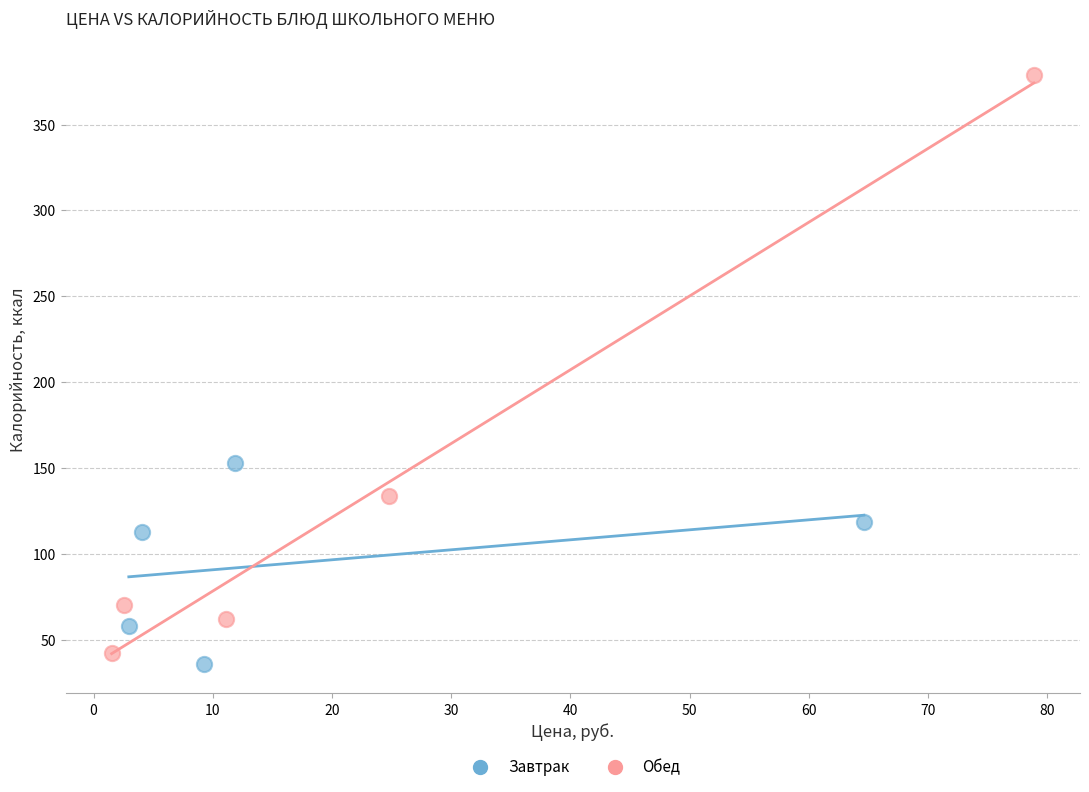

Which series contains the highest Y value?

Обед